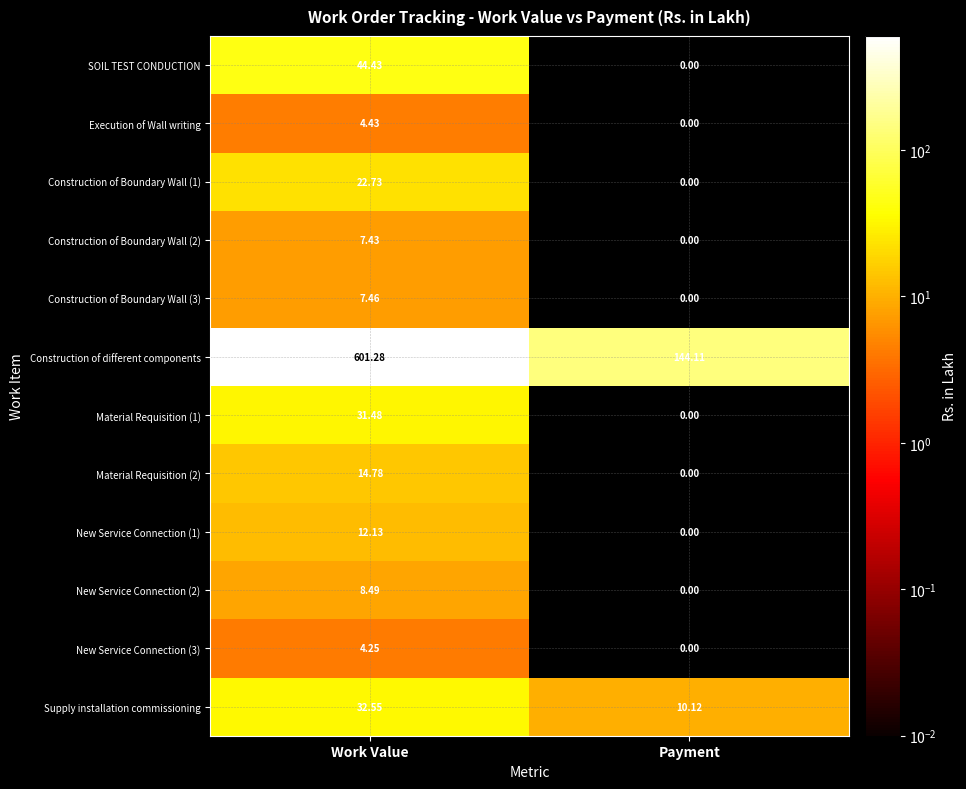

At which label does Construction of different components first exceed 601?

Work Value